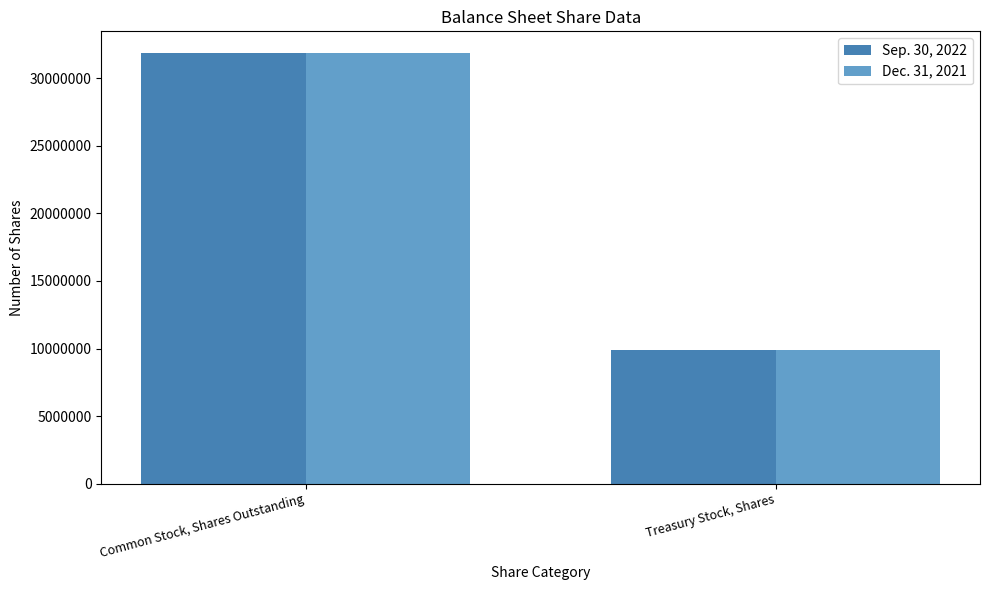

What is the difference between the Dec. 31, 2021 values at Common Stock, Shares Outstanding and Treasury Stock, Shares?

21965615